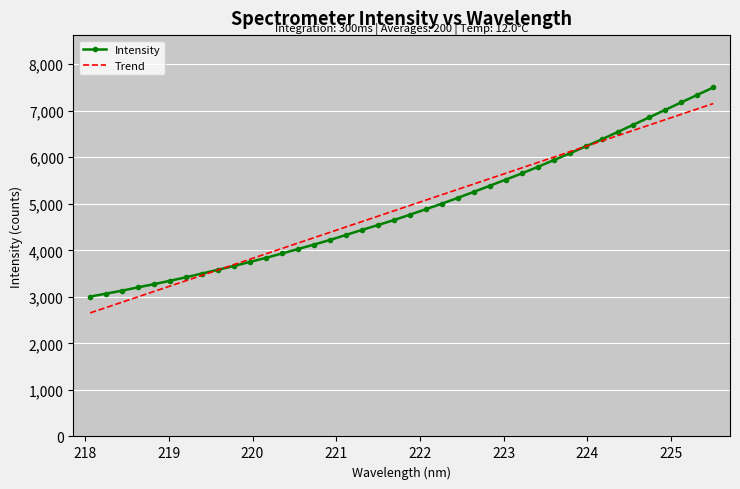

What is the minimum value shown in the chart?

2655.0